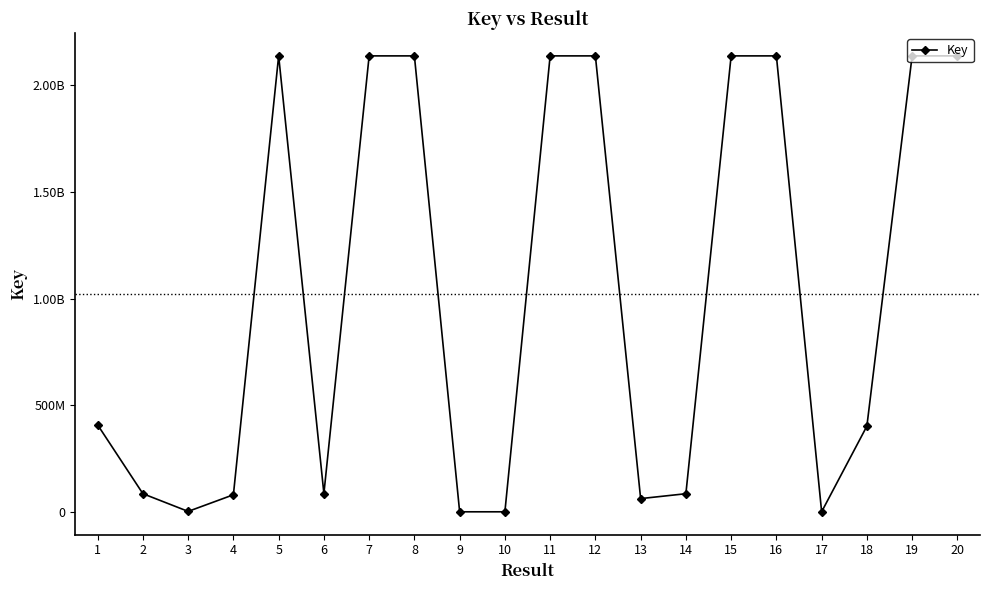

What is the sum of the values at 5 and 3?

2139583236